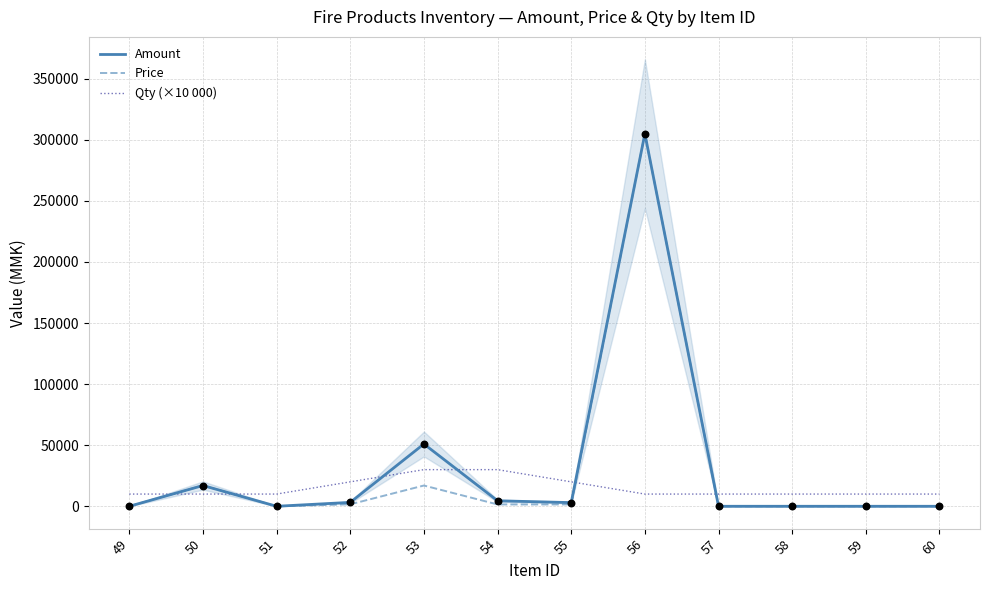

What are all the series names shown in the legend?

Amount, Price, Qty (×10 000)